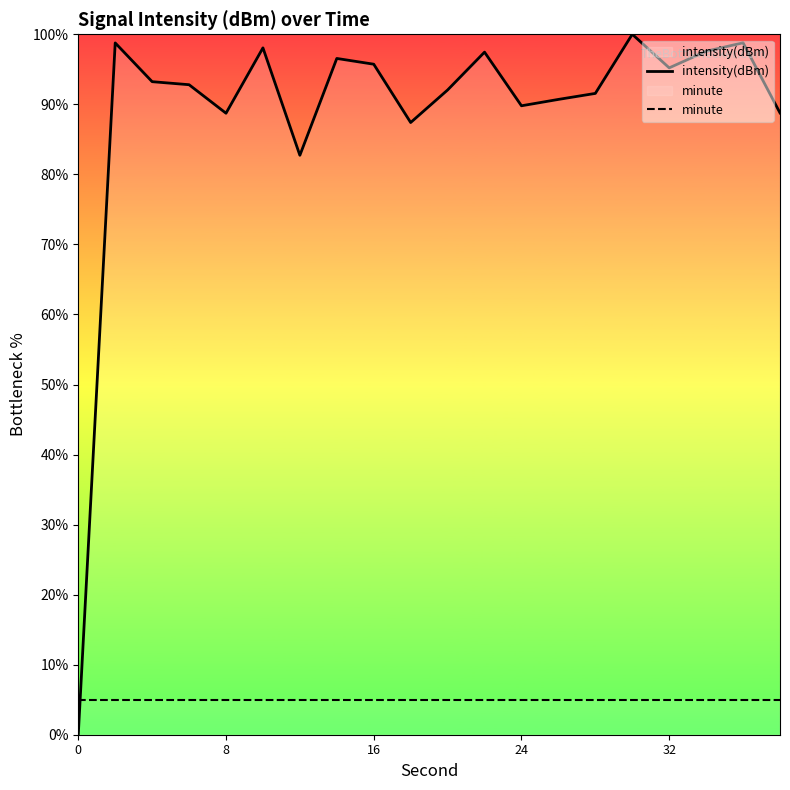

How many data points in intensity(dBm) are less than 93?

10